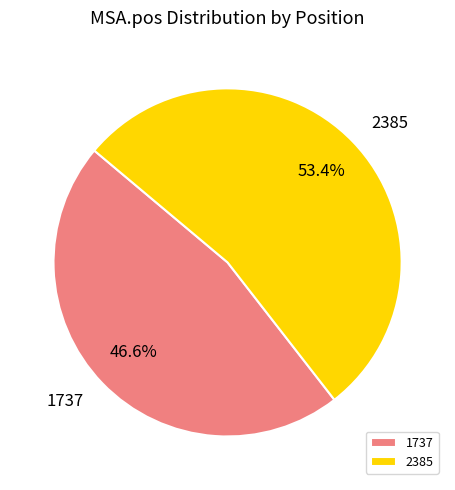

What is the ratio of the value at 2385 to the value at 1737?

1.1